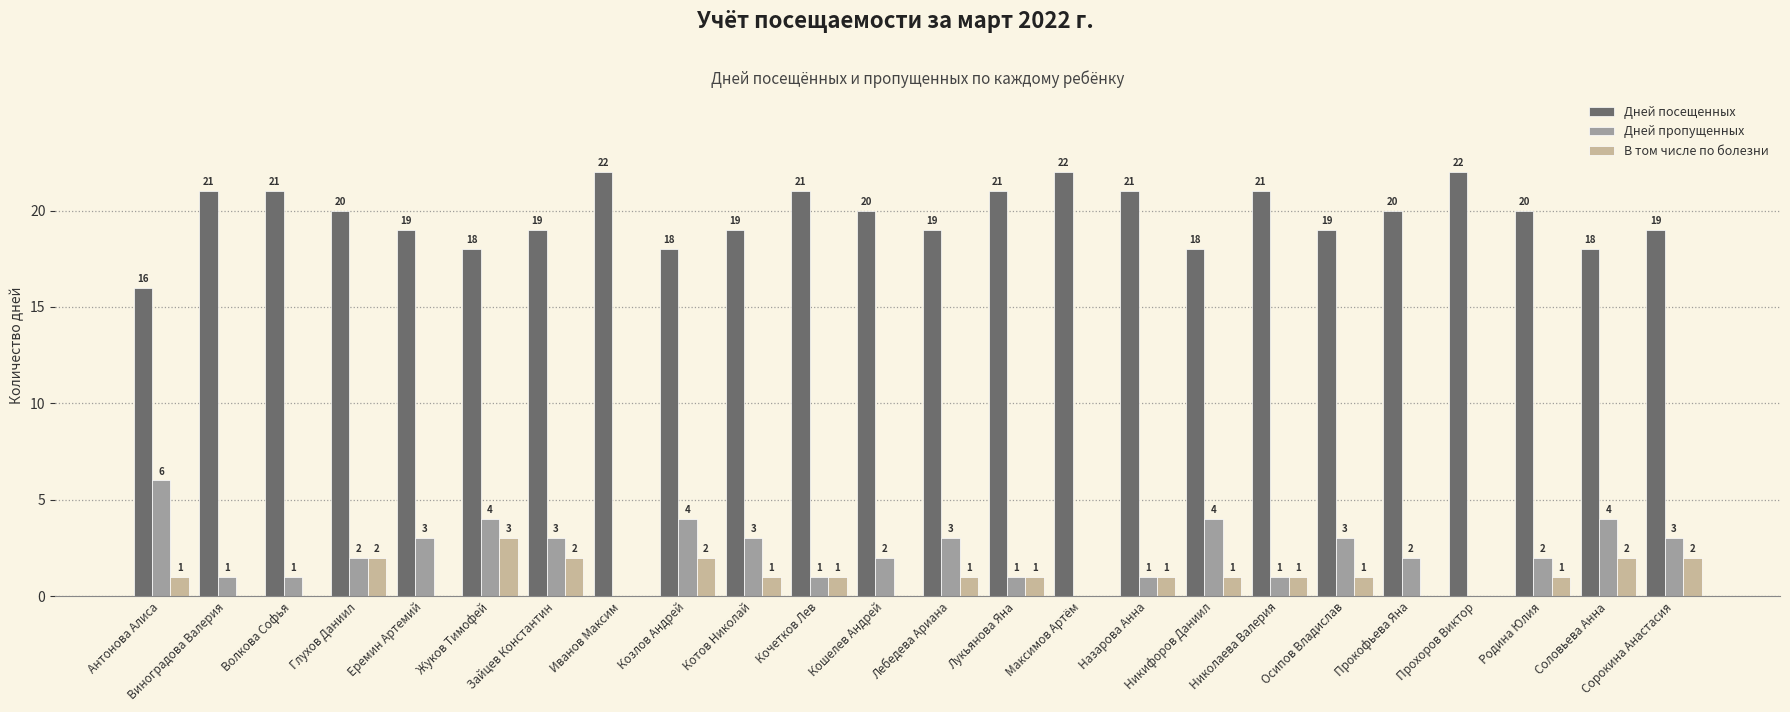

Which series changed the most between Котов Николай and Сорокина Анастасия?

В том числе по болезни